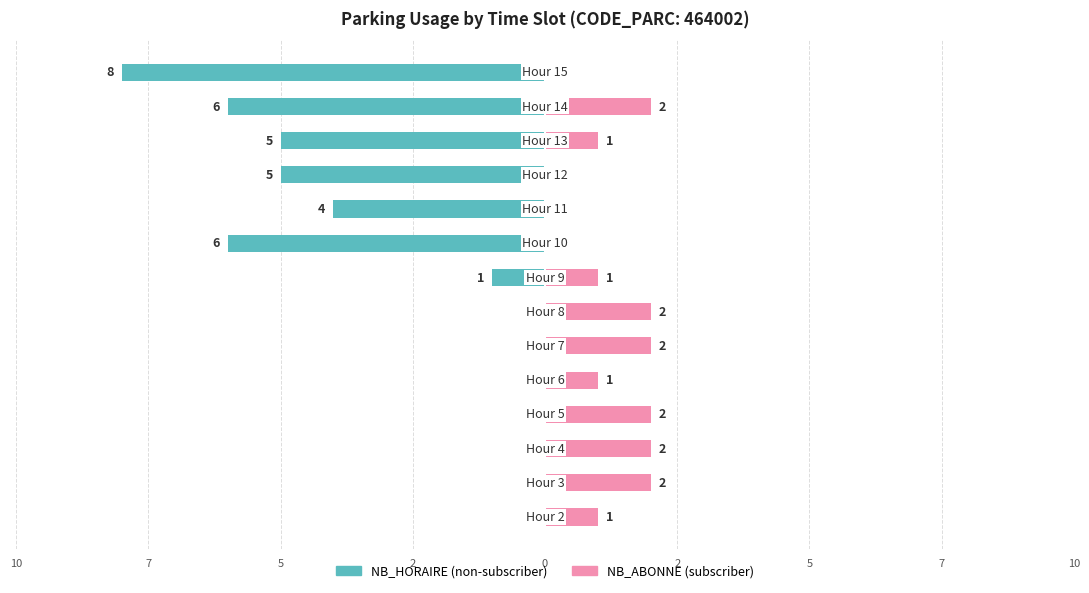

At how many categories does at least one series exceed -5?

14